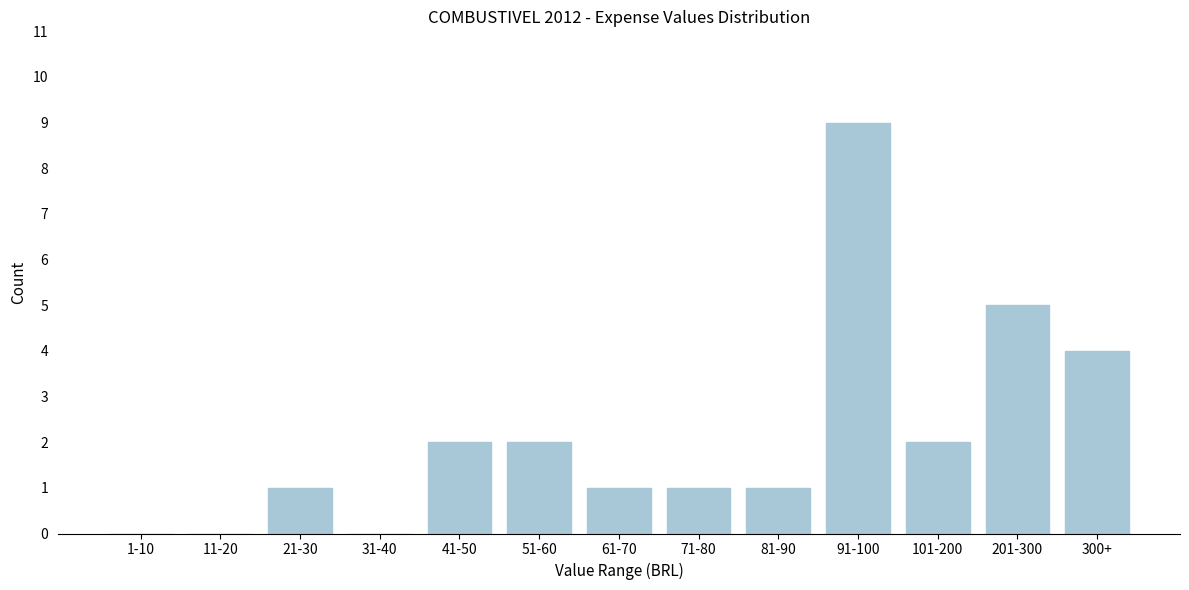

Reading right to left, extract all data points from this chart.

300+=4	201-300=5	101-200=2	91-100=9	81-90=1	71-80=1	61-70=1	51-60=2	41-50=2	31-40=0	21-30=1	11-20=0	1-10=0